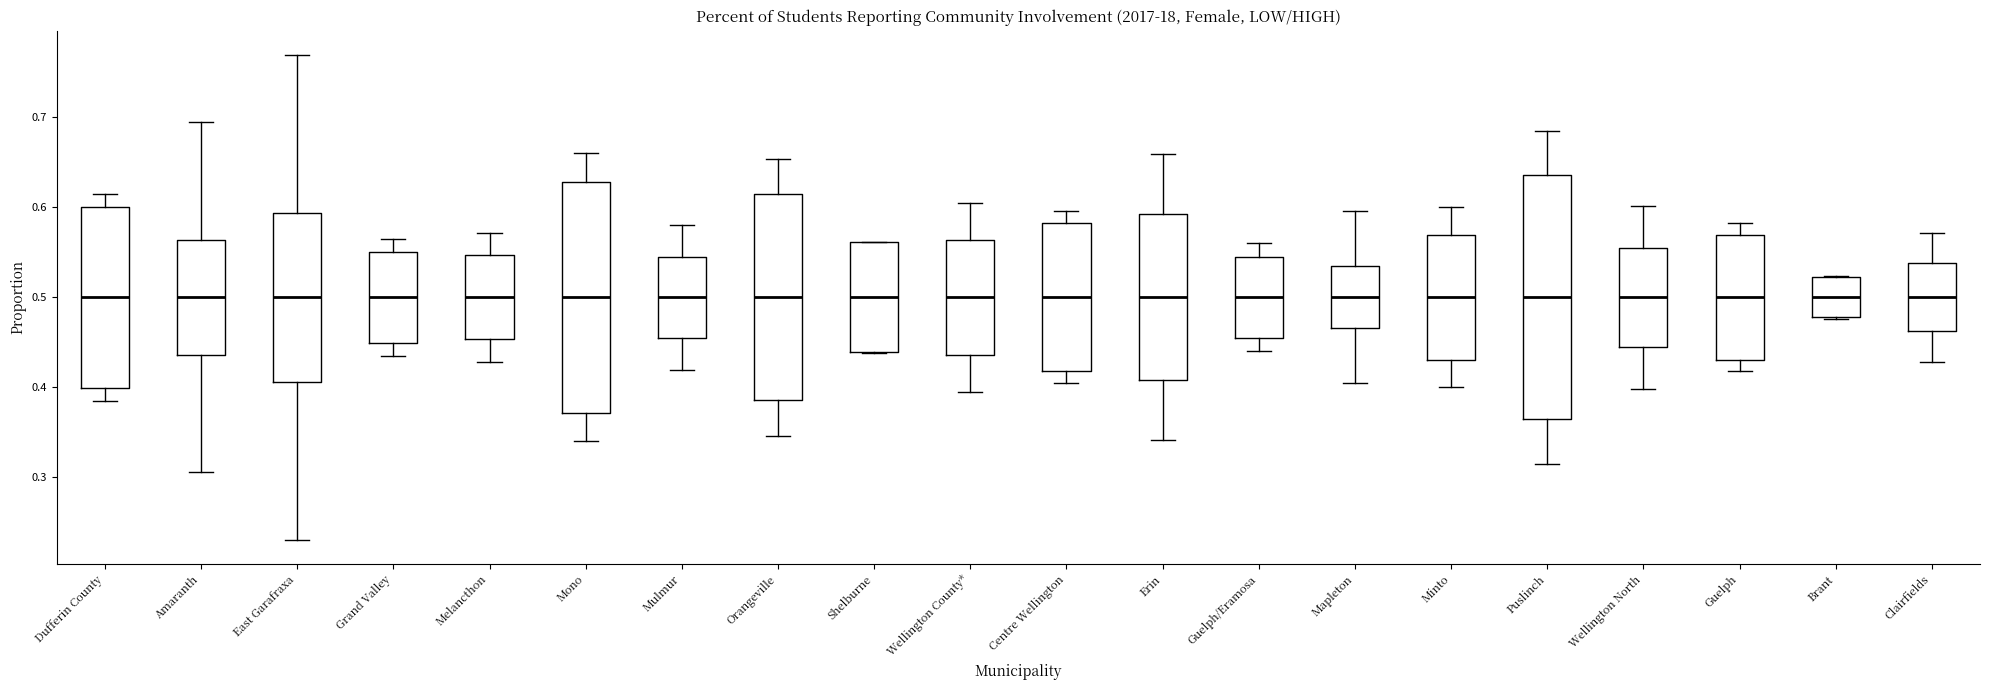

Reading left to right, transcribe this box plot: for each box, give where its median line is, the range the box spans, and where its two whiskers end, as read against the y-axis. The values are not printed on the chart, so give them approximately, as read against the axis.

Dufferin County: median 0.50, box 0.40 to 0.60, whiskers 0.38 to 0.62
Amaranth: median 0.50, box 0.44 to 0.56, whiskers 0.31 to 0.69
East Garafraxa: median 0.50, box 0.41 to 0.59, whiskers 0.23 to 0.77
Grand Valley: median 0.50, box 0.45 to 0.55, whiskers 0.43 to 0.57
Melancthon: median 0.50, box 0.45 to 0.55, whiskers 0.43 to 0.57
Mono: median 0.50, box 0.37 to 0.63, whiskers 0.34 to 0.66
Mulmur: median 0.50, box 0.45 to 0.55, whiskers 0.42 to 0.58
Orangeville: median 0.50, box 0.39 to 0.61, whiskers 0.35 to 0.65
Shelburne: median 0.50, box 0.44 to 0.56, whiskers 0.44 to 0.56
Wellington County*: median 0.50, box 0.44 to 0.56, whiskers 0.39 to 0.61
Centre Wellington: median 0.50, box 0.42 to 0.58, whiskers 0.40 to 0.60
Erin: median 0.50, box 0.41 to 0.59, whiskers 0.34 to 0.66
Guelph/Eramosa: median 0.50, box 0.45 to 0.55, whiskers 0.44 to 0.56
Mapleton: median 0.50, box 0.47 to 0.53, whiskers 0.40 to 0.60
Minto: median 0.50, box 0.43 to 0.57, whiskers 0.40 to 0.60
Puslinch: median 0.50, box 0.36 to 0.64, whiskers 0.31 to 0.69
Wellington North: median 0.50, box 0.45 to 0.55, whiskers 0.40 to 0.60
Guelph: median 0.50, box 0.43 to 0.57, whiskers 0.42 to 0.58
Brant: median 0.50, box 0.48 to 0.52, whiskers 0.48 to 0.52
Clairfields: median 0.50, box 0.46 to 0.54, whiskers 0.43 to 0.57